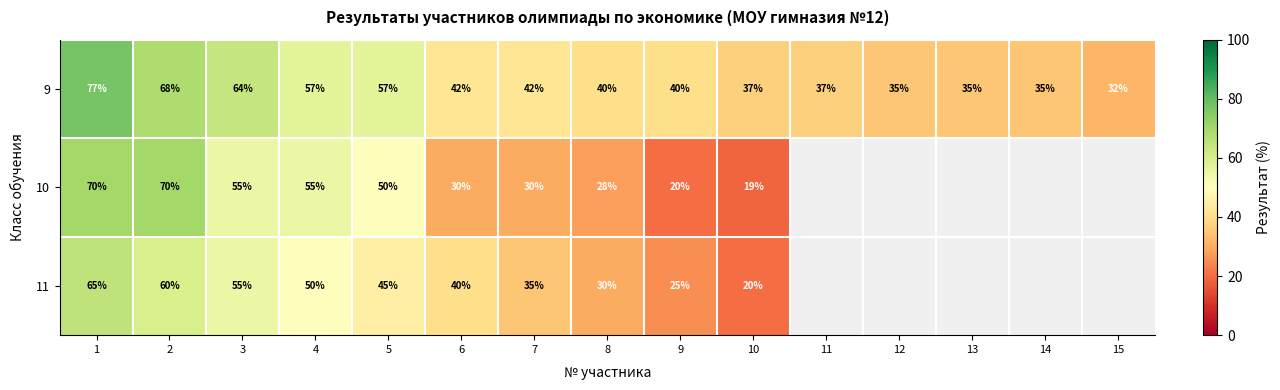

Is it true that 10 equals 44.8 at 6?

False